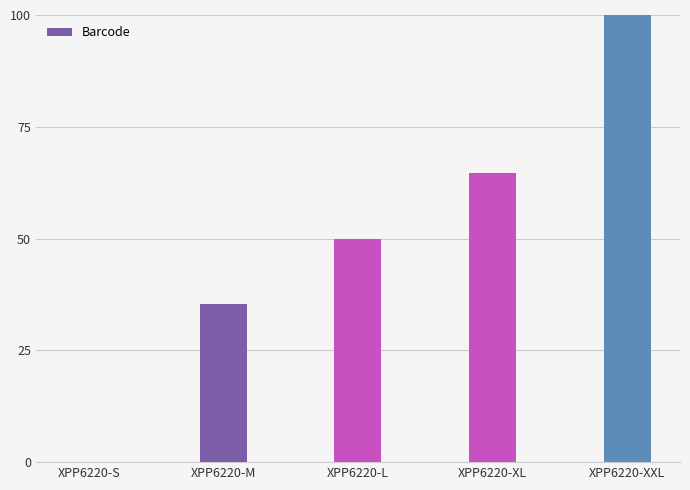

What is the sum of the values at XPP6220-XXL and XPP6220-L?

150.0